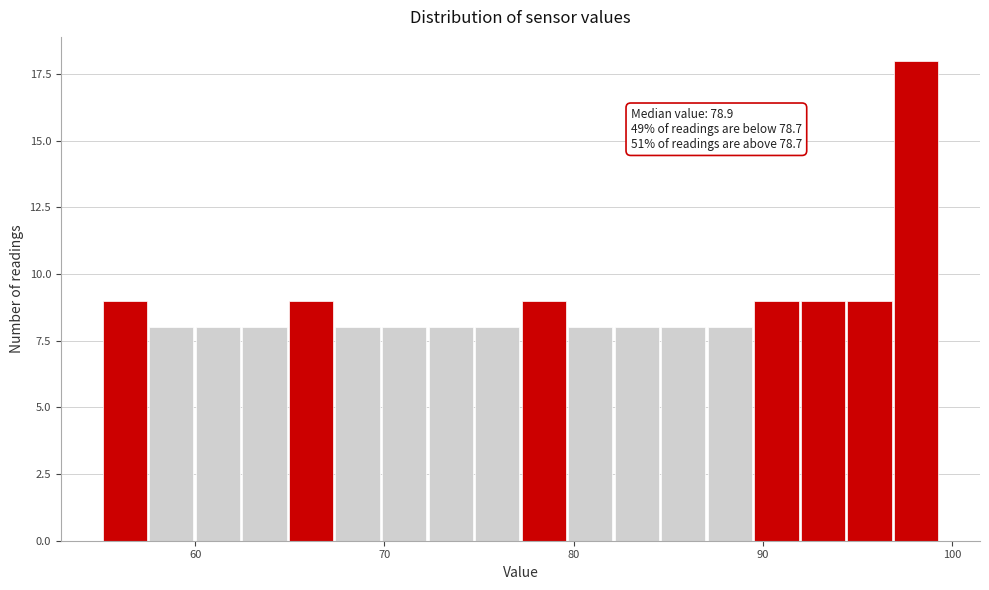

Around what value on the x-axis is the tallest bar? Give the approximate position of its centre, as read against the axis.

98